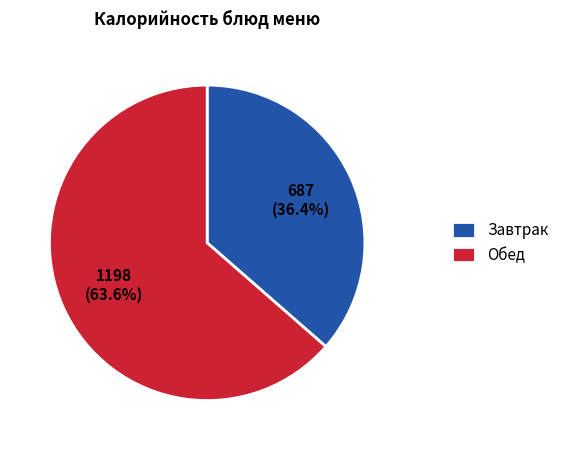

How many segments does this pie chart have?

2